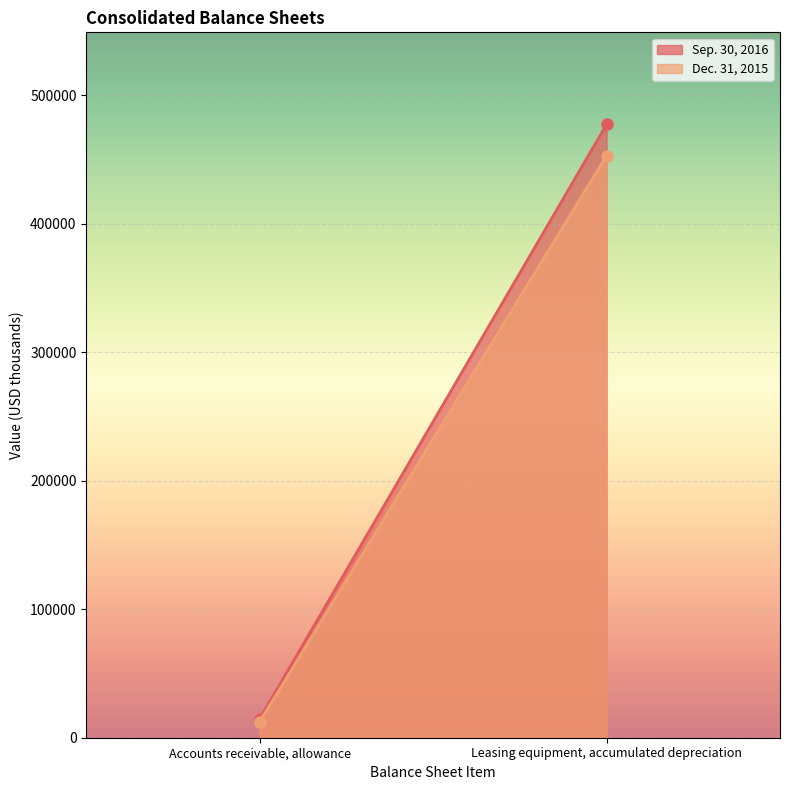

True or false: Sep. 30, 2016 has a value of 706008 at Leasing equipment, accumulated depreciation.

False